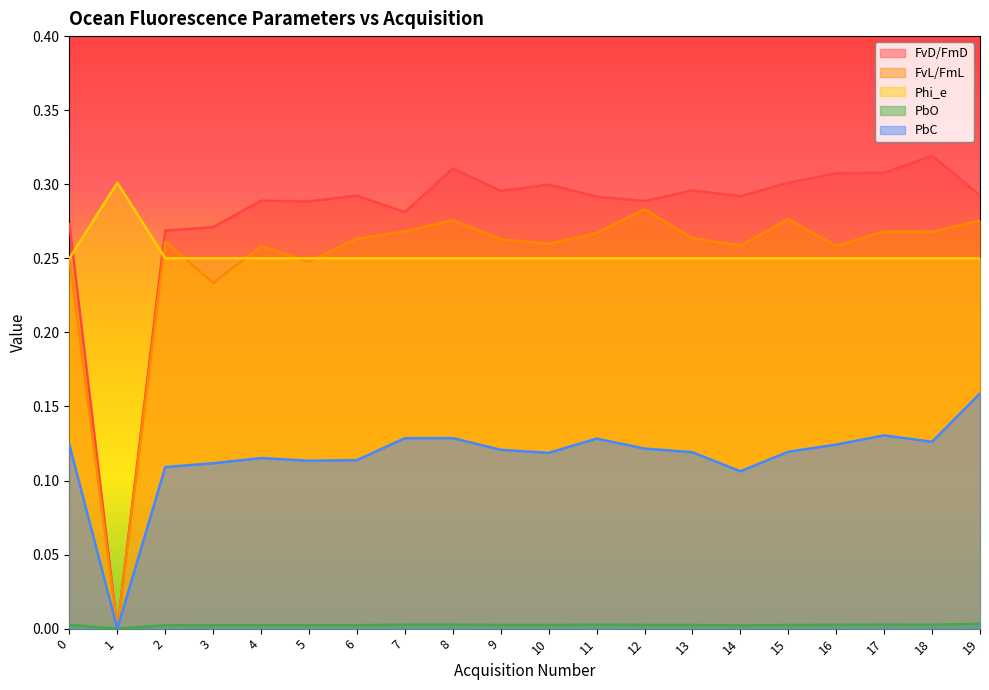

Does the chart have visible grid lines?

No